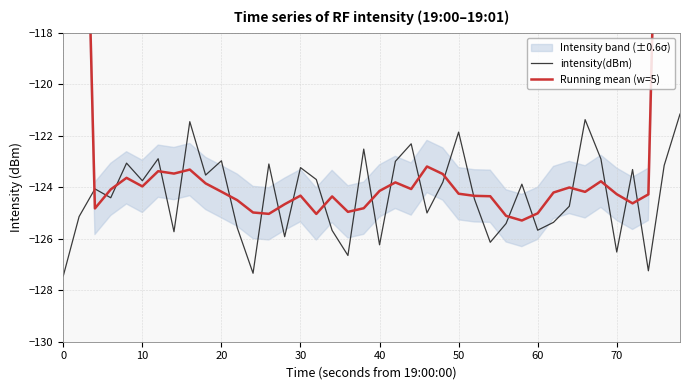

True or false: intensity(dBm) has a value of -127.4 at 0.

True